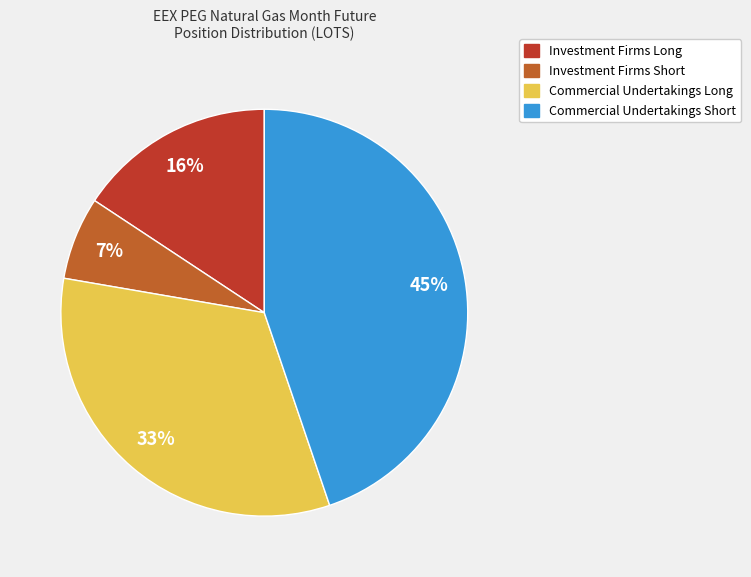

Which category has the biggest portion of the pie?

Commercial Undertakings Short